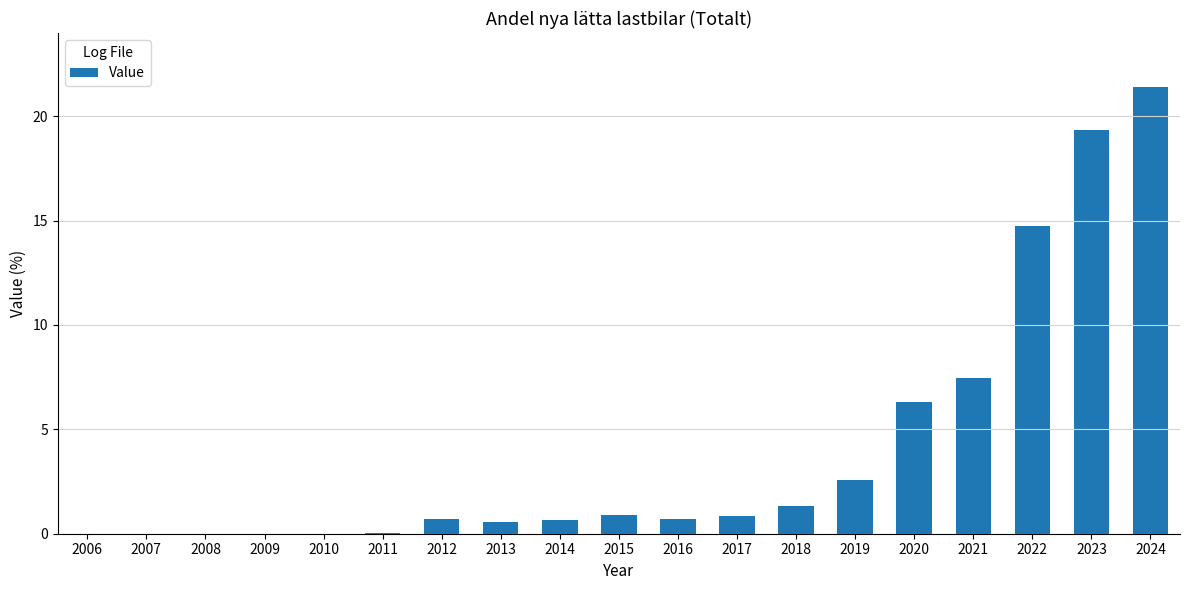

The value at 2024 is 6.4. True or false?

False